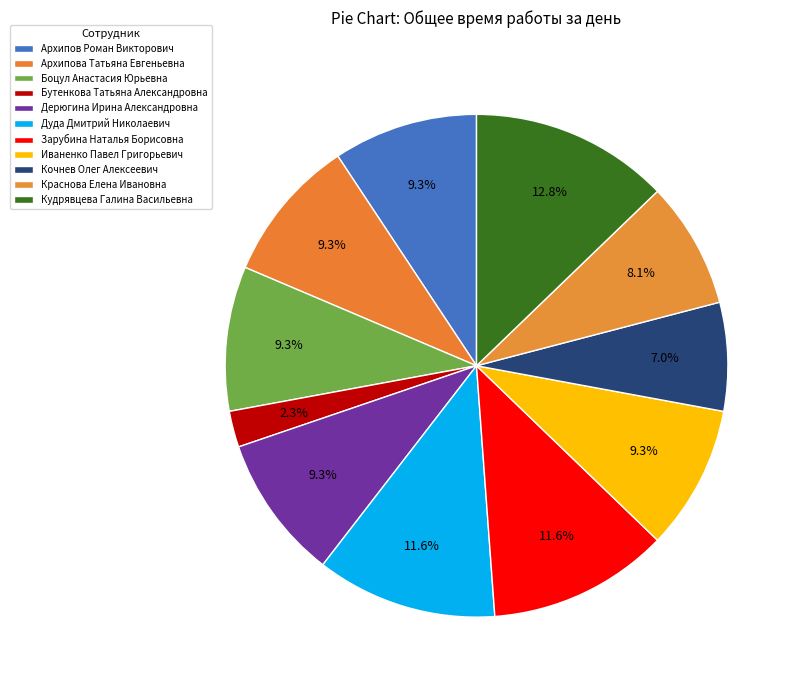

How many slices are in this pie chart?

11